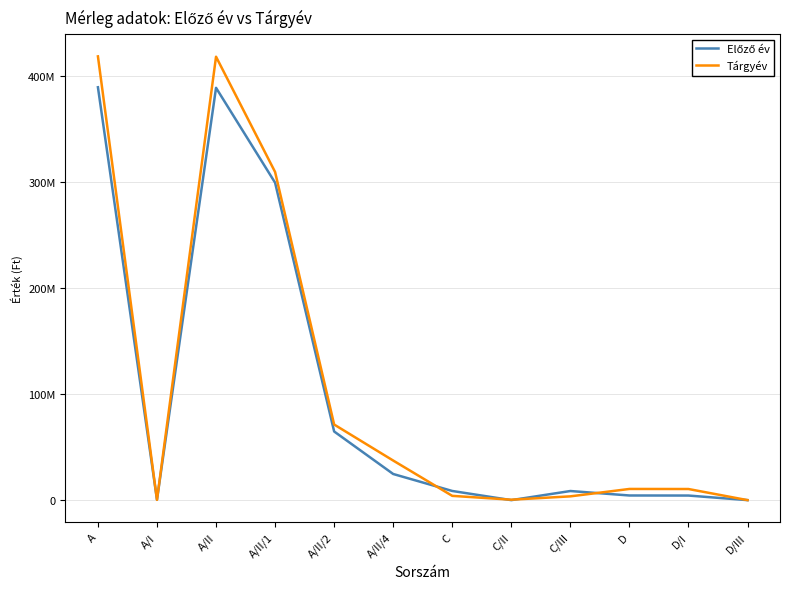

Rank the series by their maximum value, from highest to lowest.

Tárgyév, Előző év